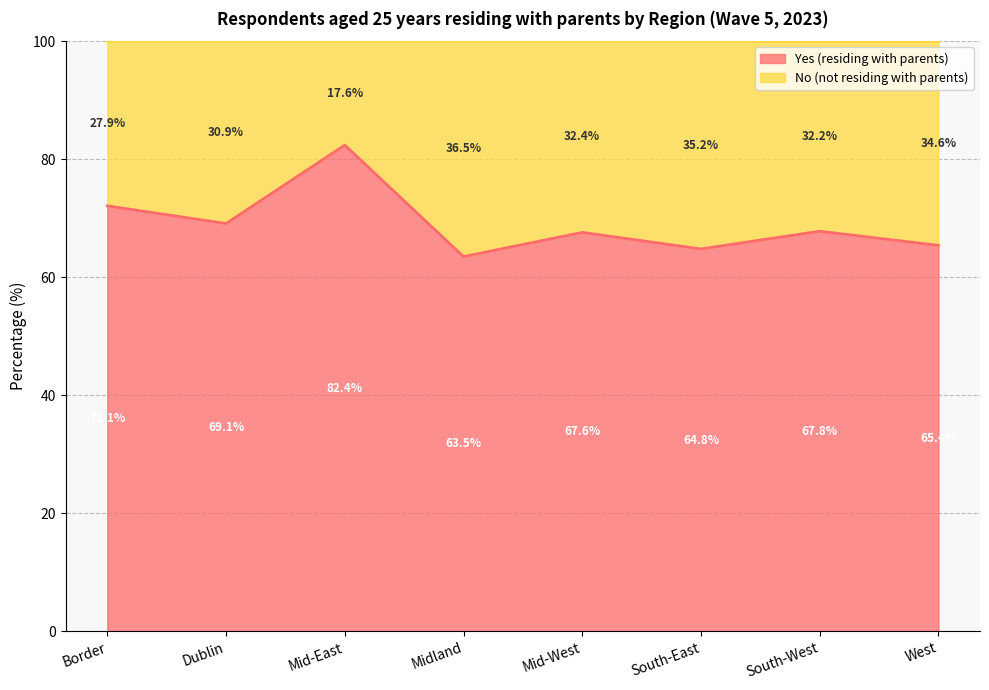

Reading left to right, extract all data points from this chart.

Border=72.1	Dublin=69.1	Mid-East=82.4	Midland=63.5	Mid-West=67.6	South-East=64.8	South-West=67.8	West=65.4